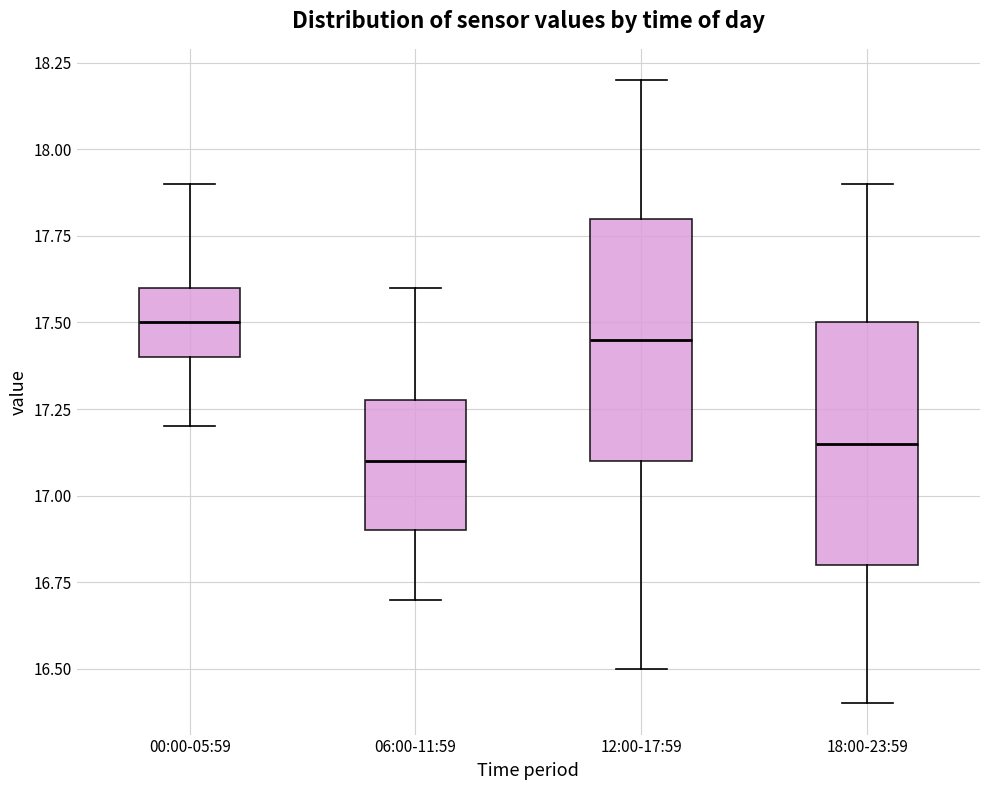

Reading left to right, transcribe this box plot: for each box, give where its median line is, the range the box spans, and where its two whiskers end, as read against the y-axis. The values are not printed on the chart, so give them approximately, as read against the axis.

00:00-05:59: median 17.50, box 17.40 to 17.60, whiskers 17.20 to 17.90
06:00-11:59: median 17.10, box 16.90 to 17.30, whiskers 16.70 to 17.60
12:00-17:59: median 17.45, box 17.10 to 17.80, whiskers 16.50 to 18.20
18:00-23:59: median 17.15, box 16.80 to 17.50, whiskers 16.40 to 17.90